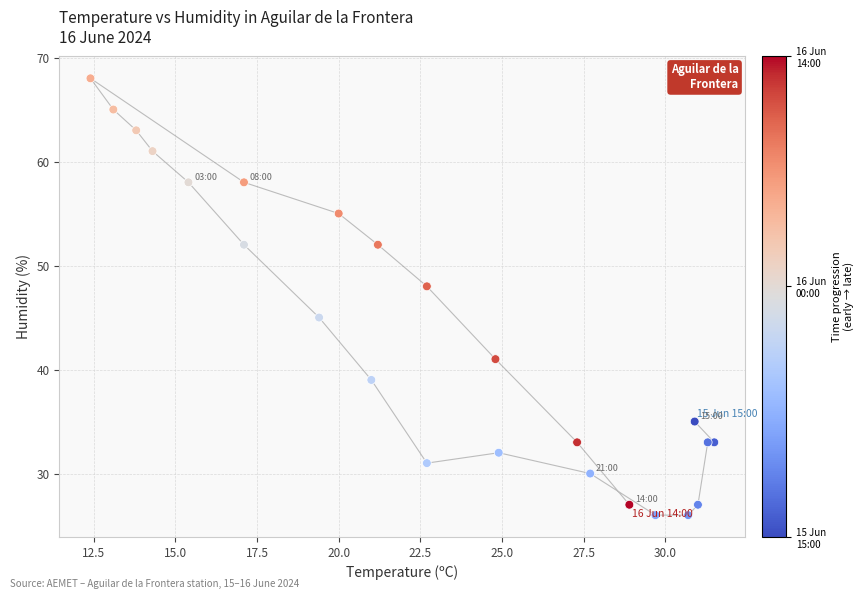

What Y value in the scatter plot is closest to 47?

48